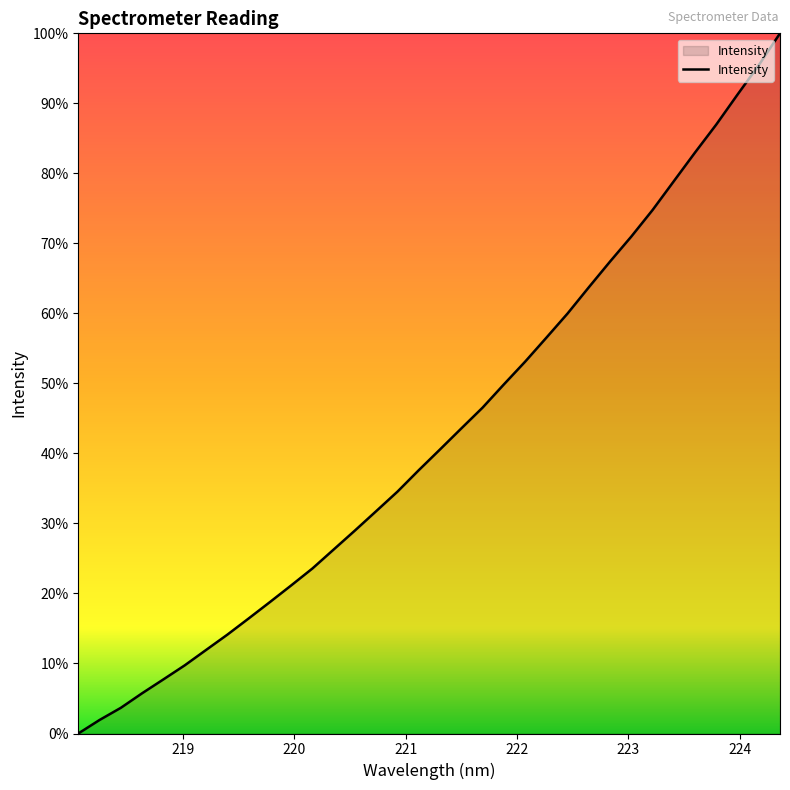

What is the difference between the maximum and minimum values?

100.0